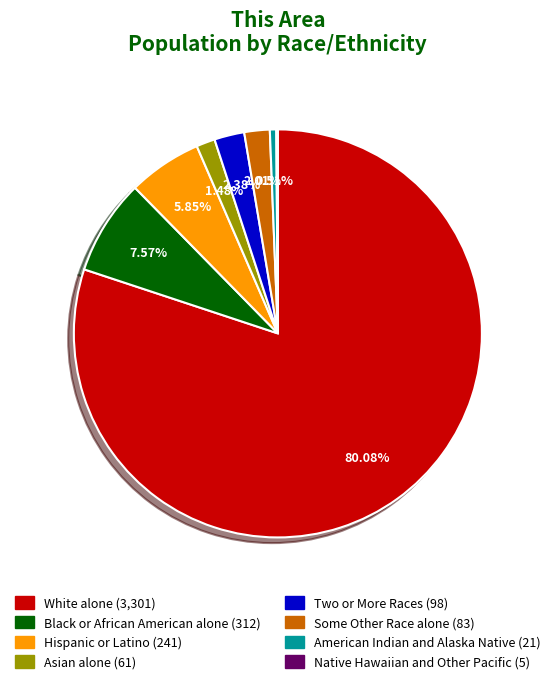

Which category has the biggest portion of the pie?

White alone